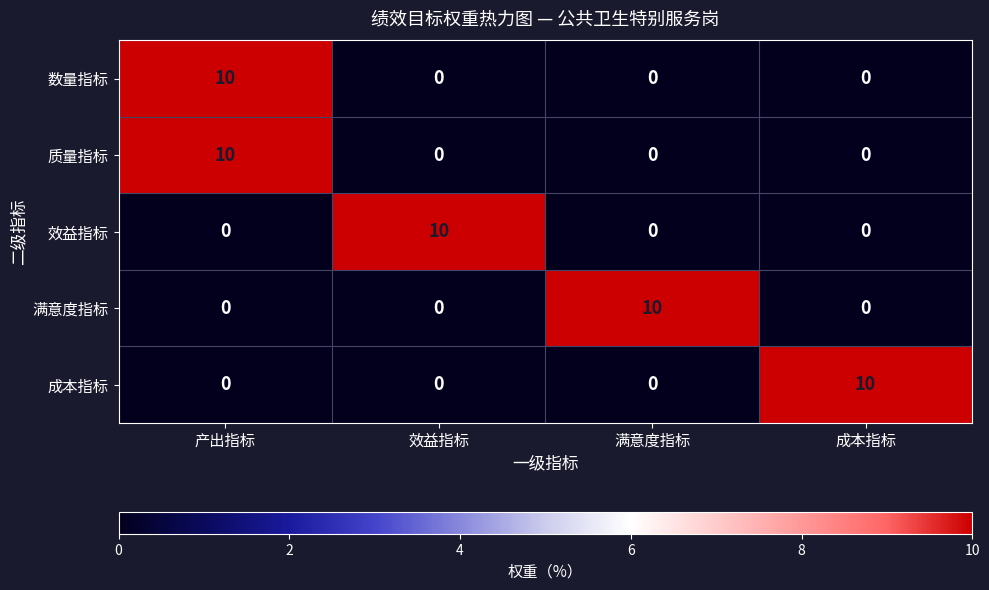

What is the sum of all 成本指标 values?

10